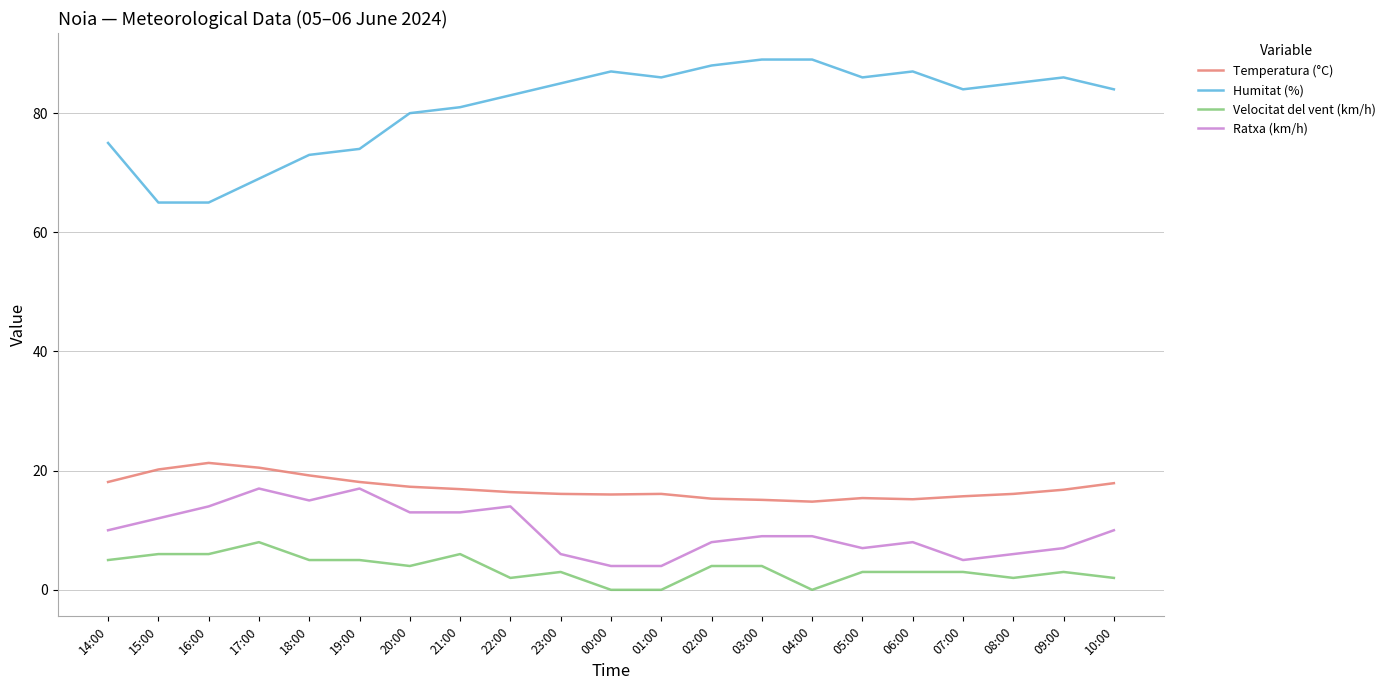

Is the value of Humitat (%) at 19:00 greater than the value of Temperatura (°C) at 16:00?

Yes